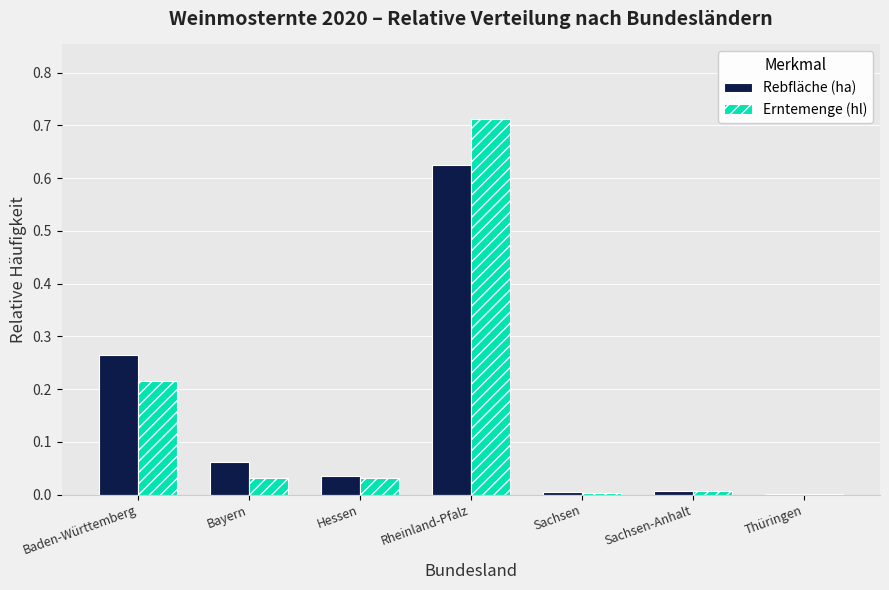

Between Baden-Württemberg and Hessen, which series saw the biggest shift?

Rebfläche (ha)